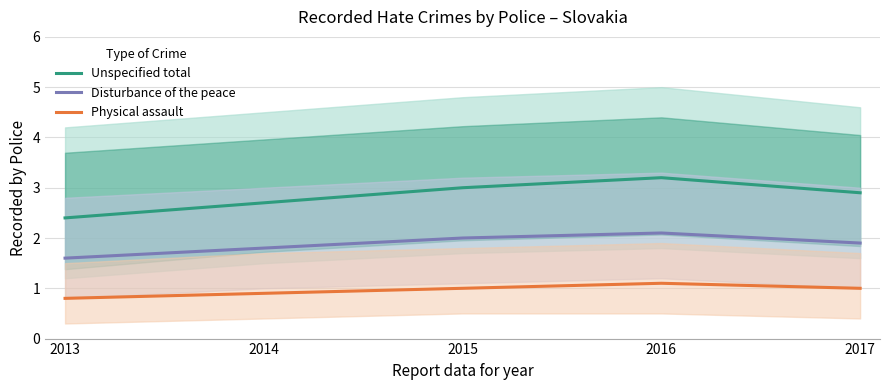

What is the sum of the Disturbance of the peace values at 2017 and 2015?

3.9